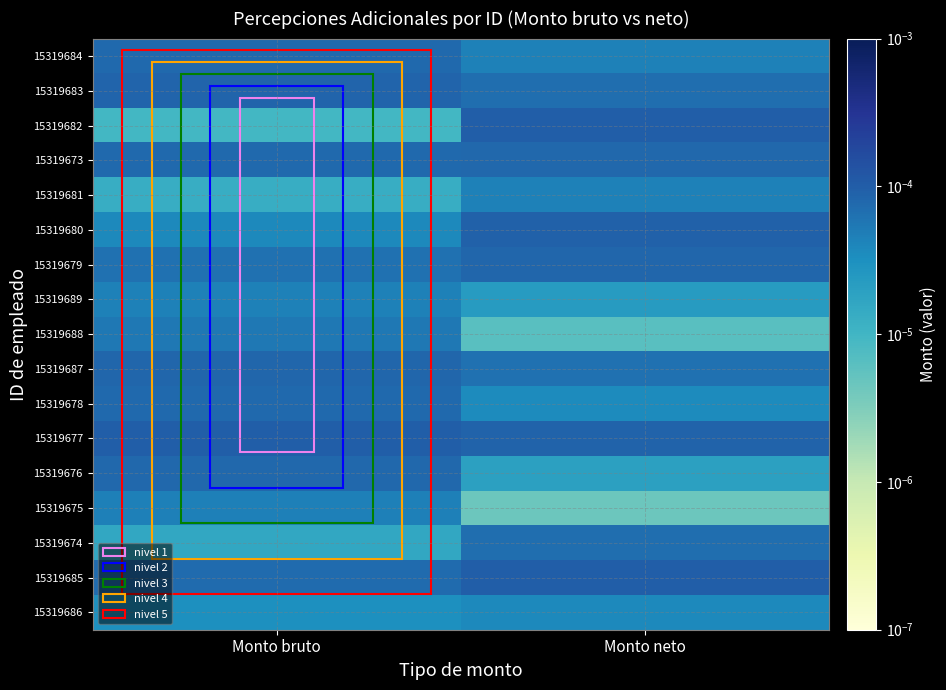

Which has a higher value, Monto neto or Monto bruto?

Monto bruto